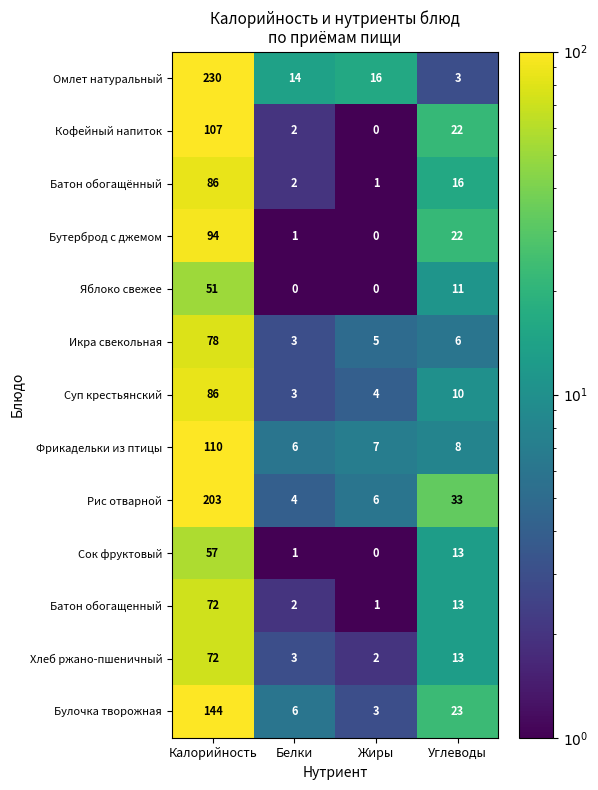

Is it true that Суп крестьянский equals 10 at Углеводы?

True